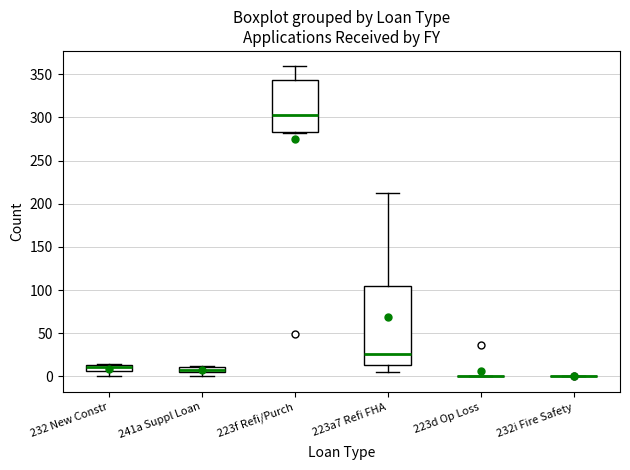

Where is the upper edge of the box for 223f Refi/Purch on the y-axis? The values are not printed on the chart, so give them approximately, as read against the axis.

345